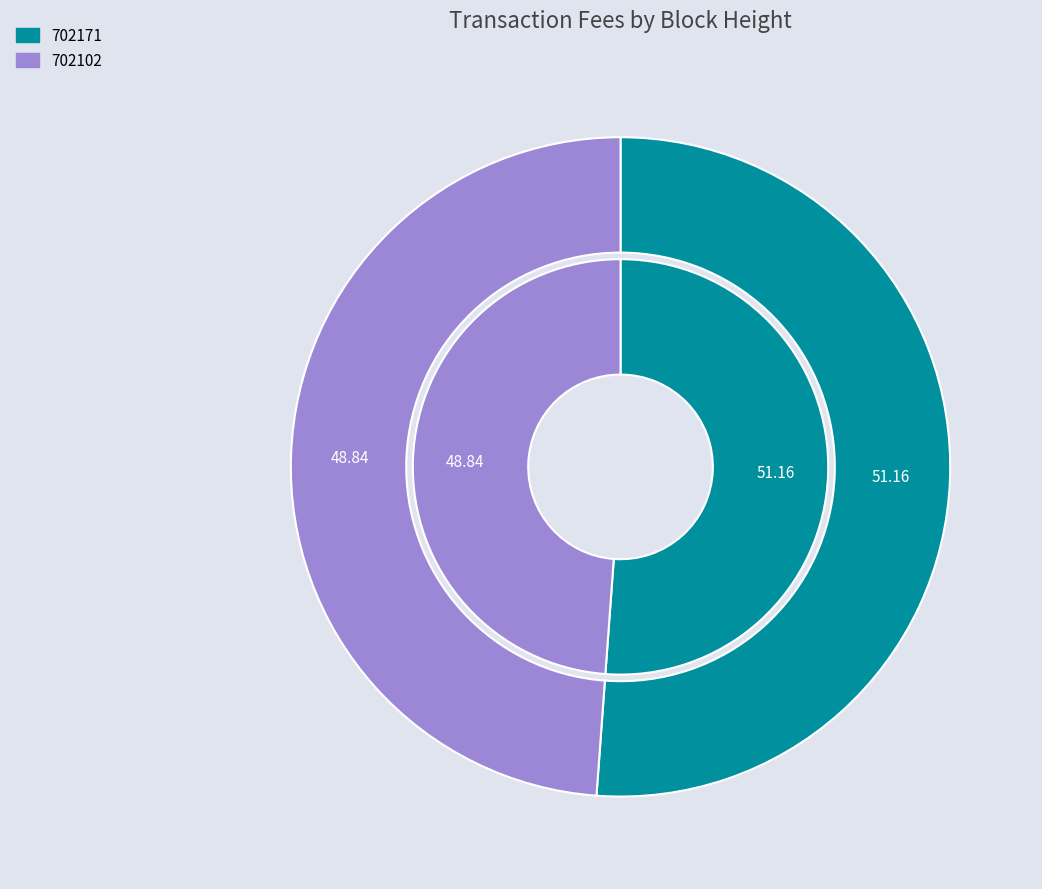

To the nearest percent, what is the difference between the 702171 and 702102 slice percentages?

2%